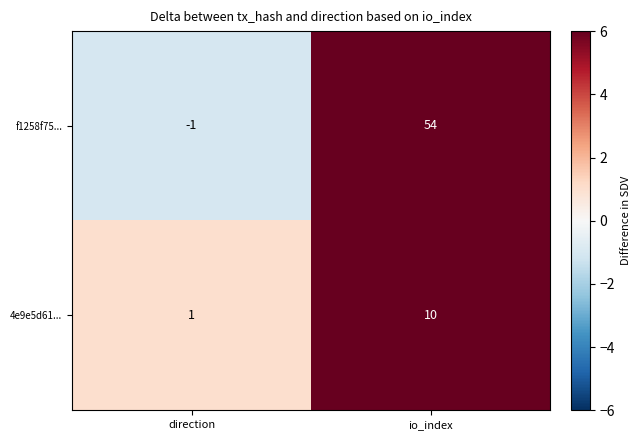

Reading left to right, list all the values displayed in this chart.

f1258f75...: direction=-1	io_index=54
4e9e5d61...: direction=1	io_index=10